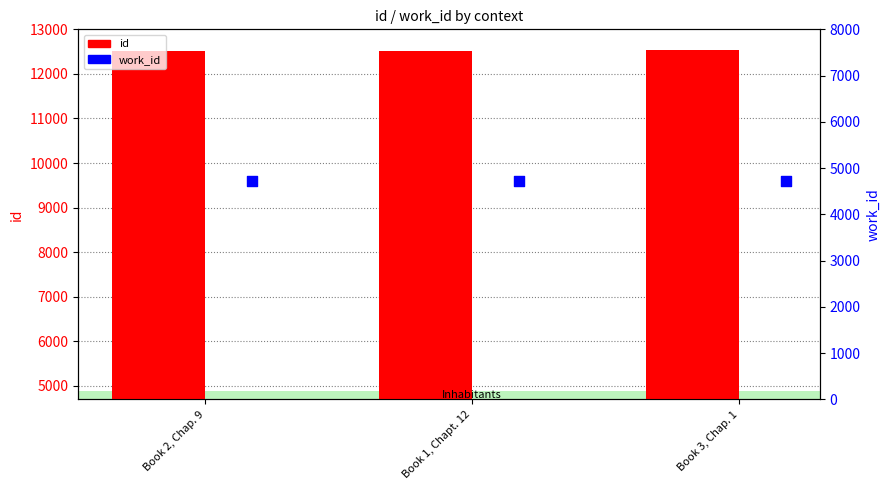

Which series has the largest Y range (max minus min)?

id